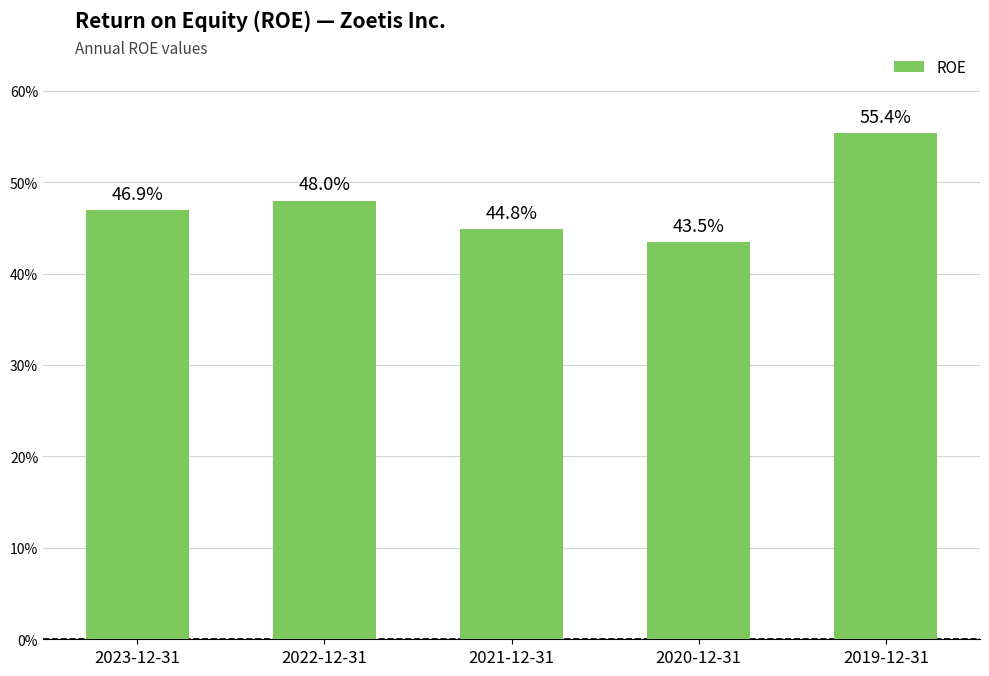

Which category has the lowest value across all series?

2020-12-31